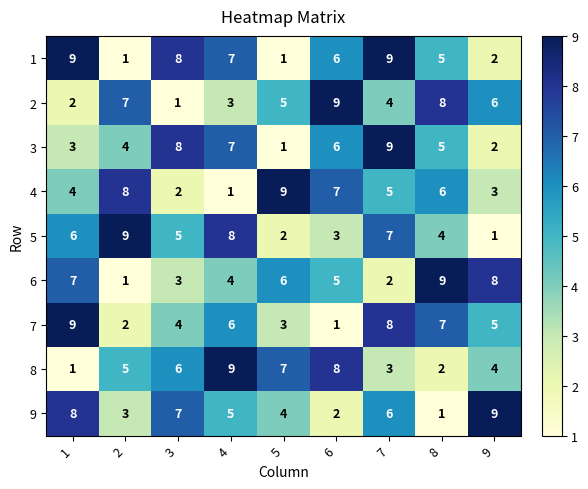

What is the highest value of the 1 series?

9